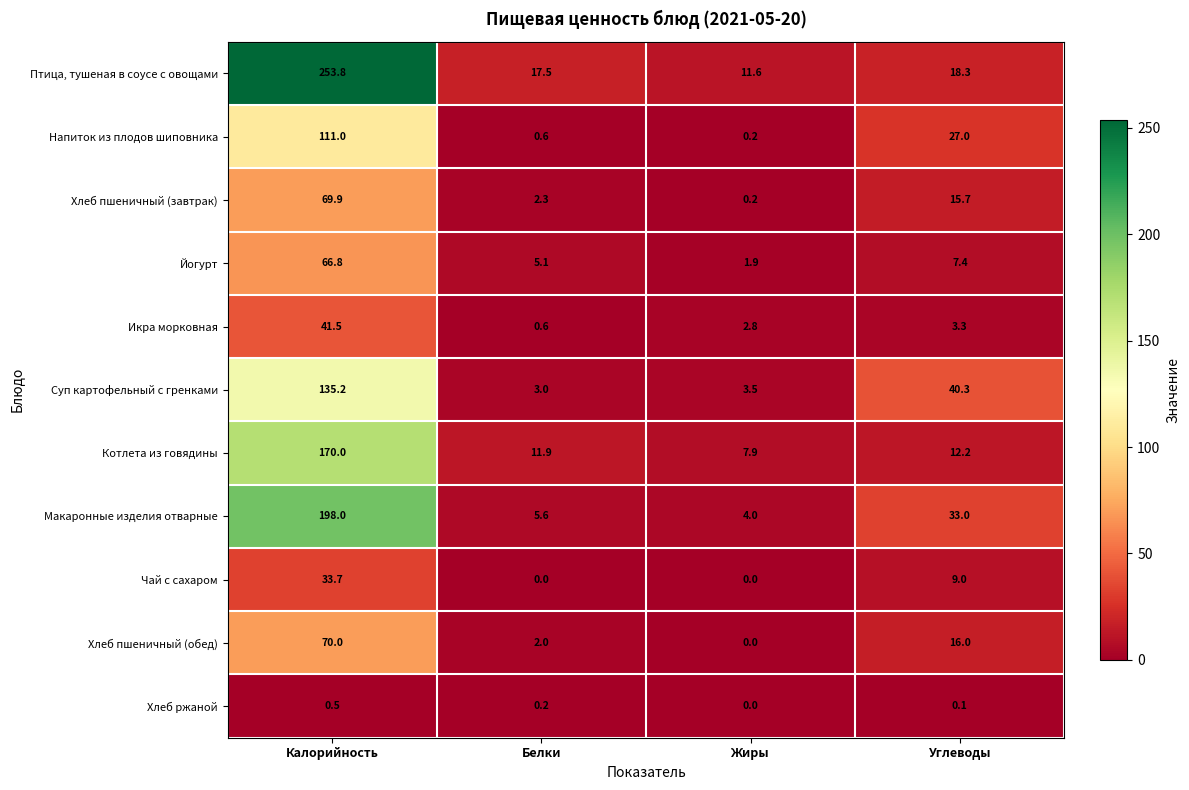

At which category is the sum across all series the highest?

Калорийность